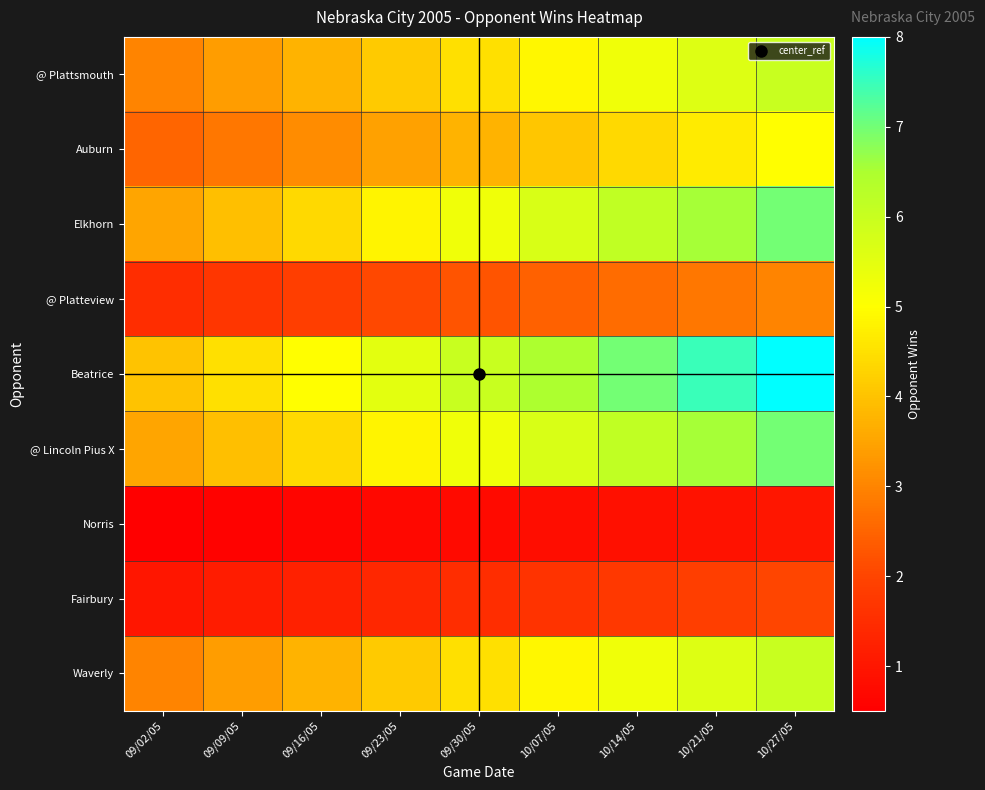

Which series has the largest range (max minus min)?

Beatrice